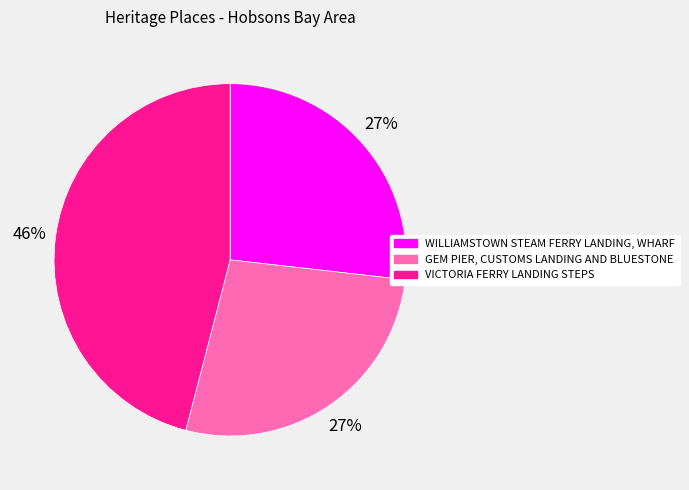

Is it true that WILLIAMSTOWN STEAM FERRY LANDING, WHARF is 27% of the pie?

True